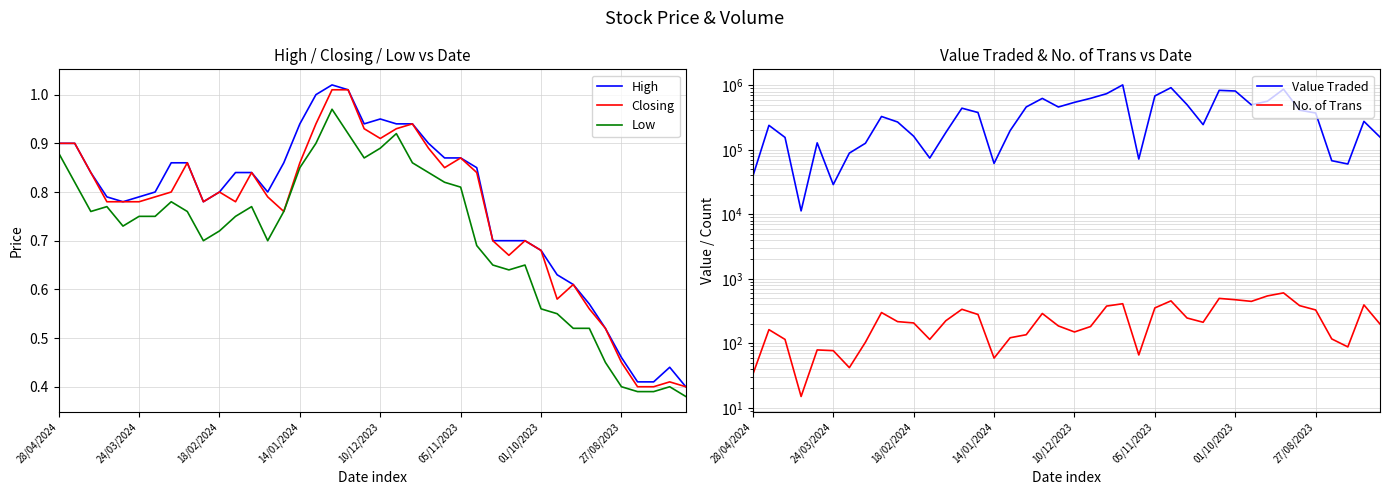

Which series changed the most between 26 and 34?

Value Traded